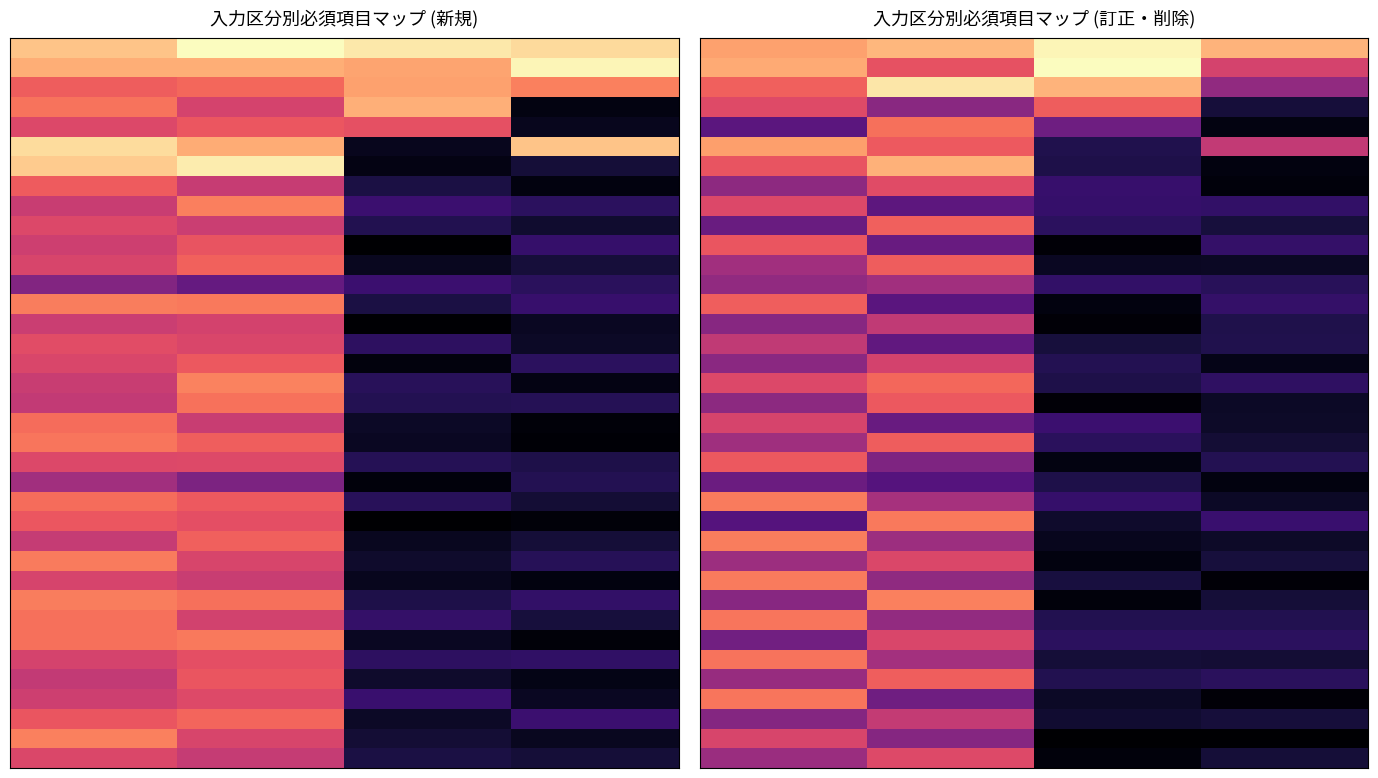

At how many categories does at least one series exceed 0?

4